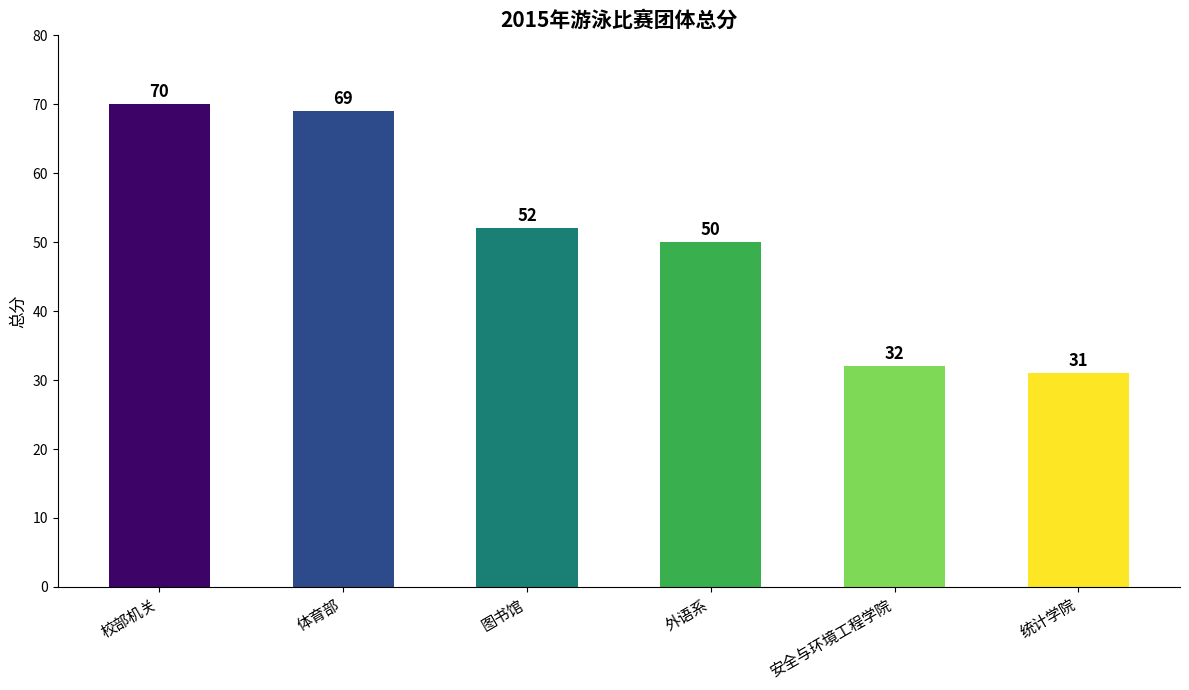

What is the change in value from 图书馆 to 外语系?

-2